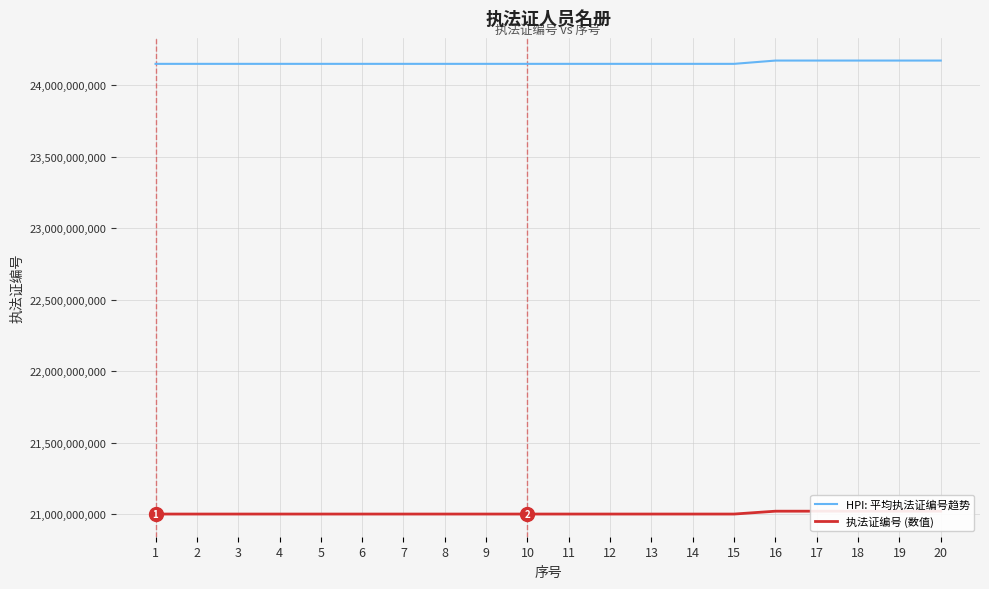

True or false: HPI: 平均执法证编号趋势 has more than 2 points higher than both neighbors.

False